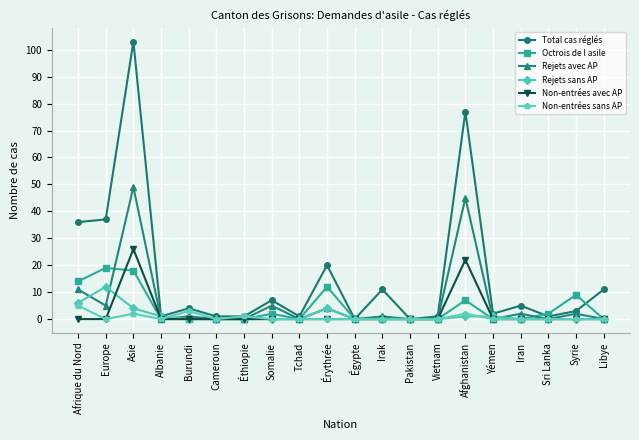

What is the label of the 19th point from the left?

Syrie